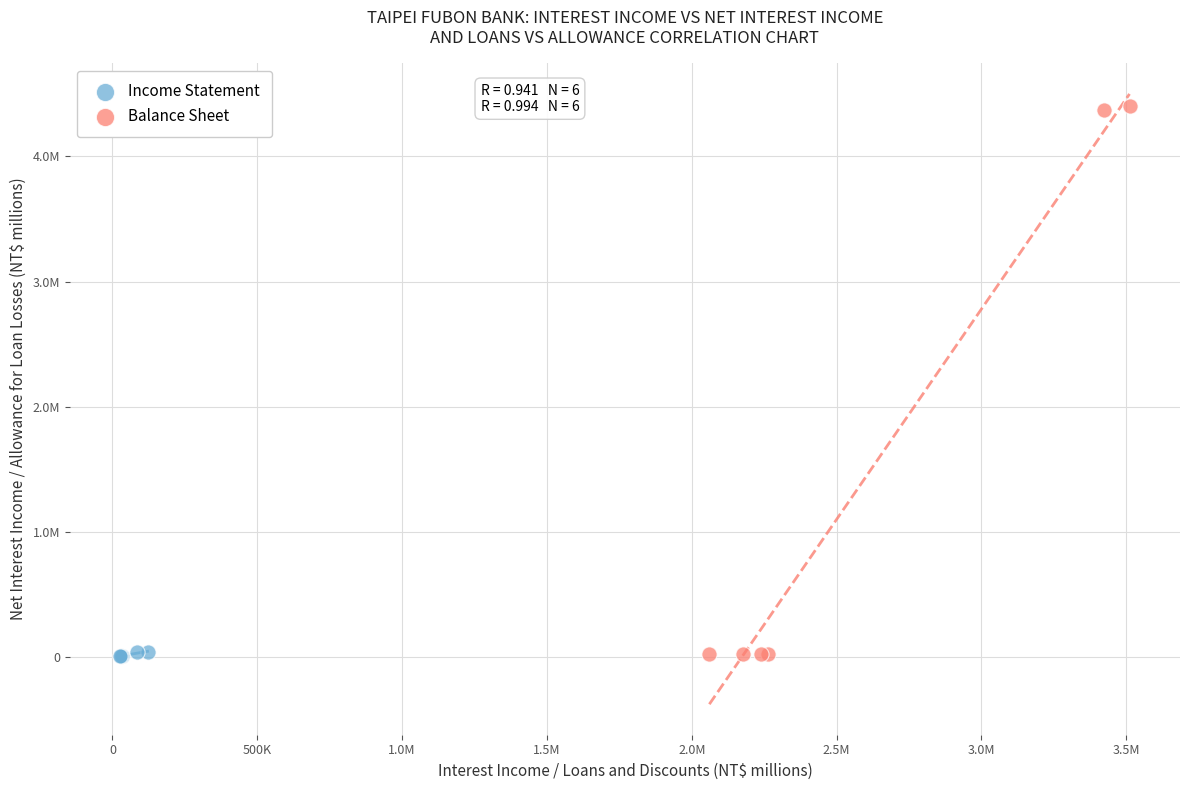

Which series contains the highest Y value?

Balance Sheet